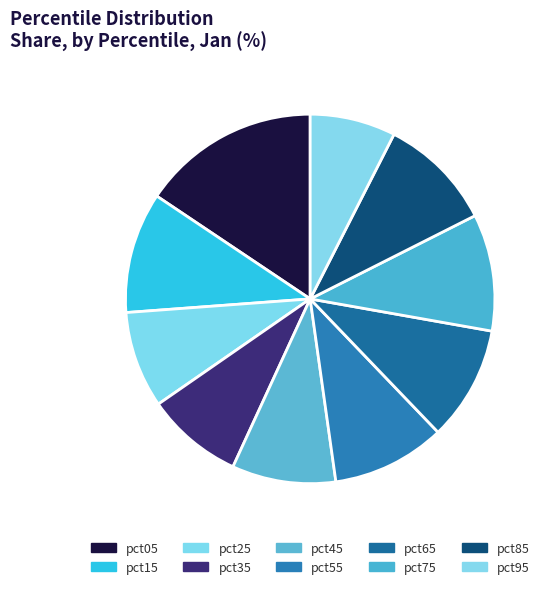

How many slices are in this pie chart?

10